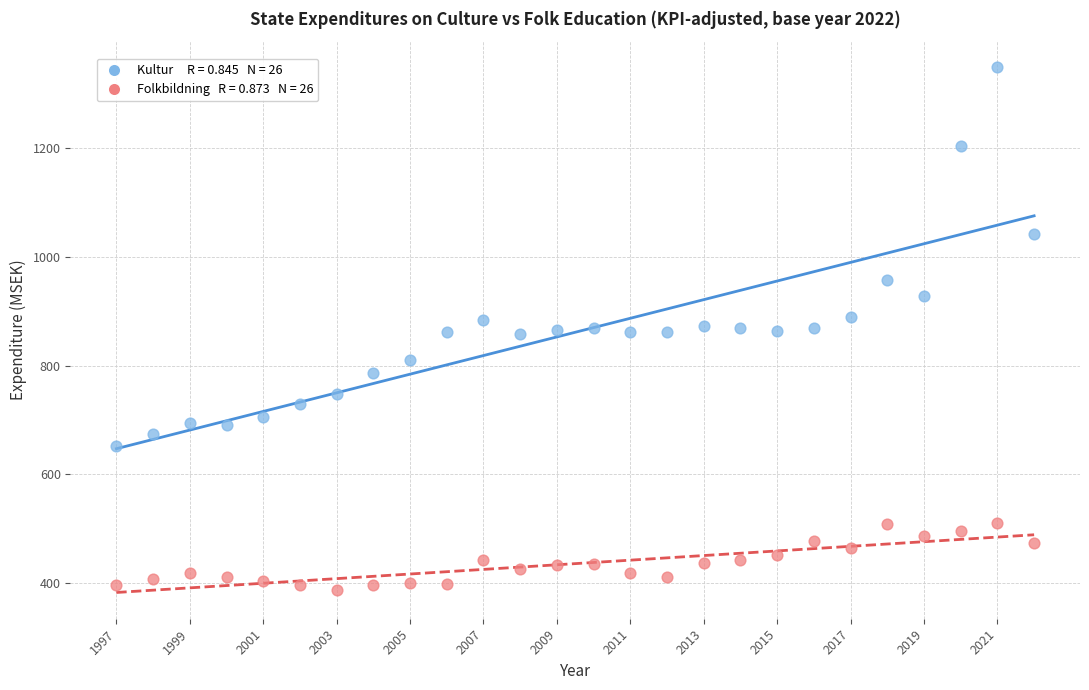

Across all data points, what is the range of X values (max minus min)?

25